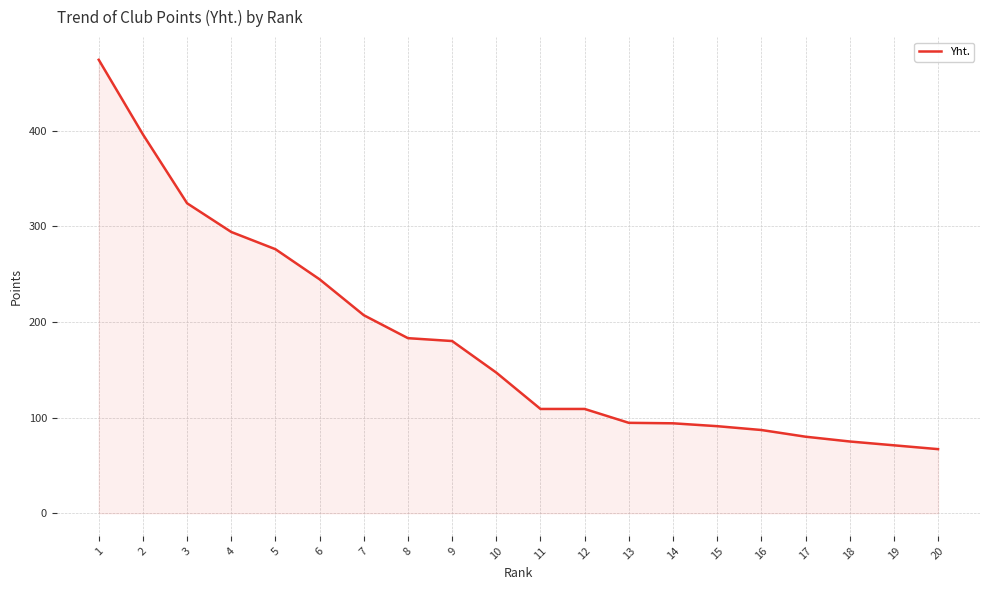

What is the average value?

180.2